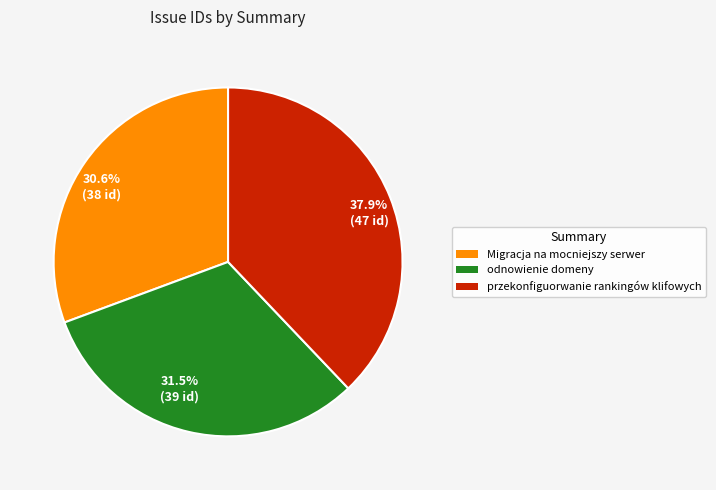

How many segments does this pie chart have?

3